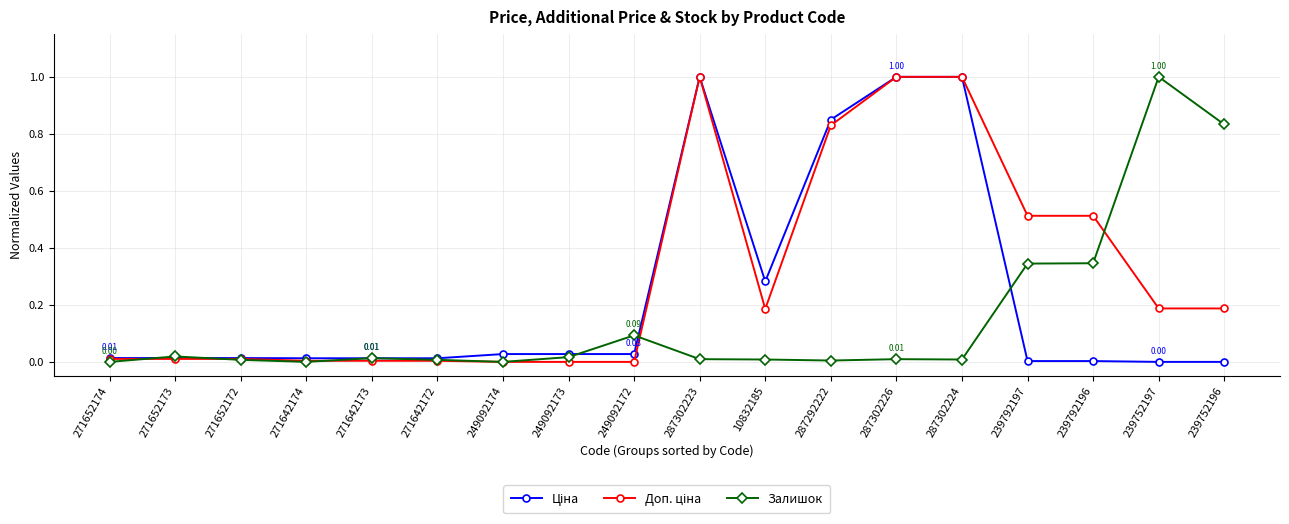

True or false: Залишок has more than 2 points higher than both neighbors.

True